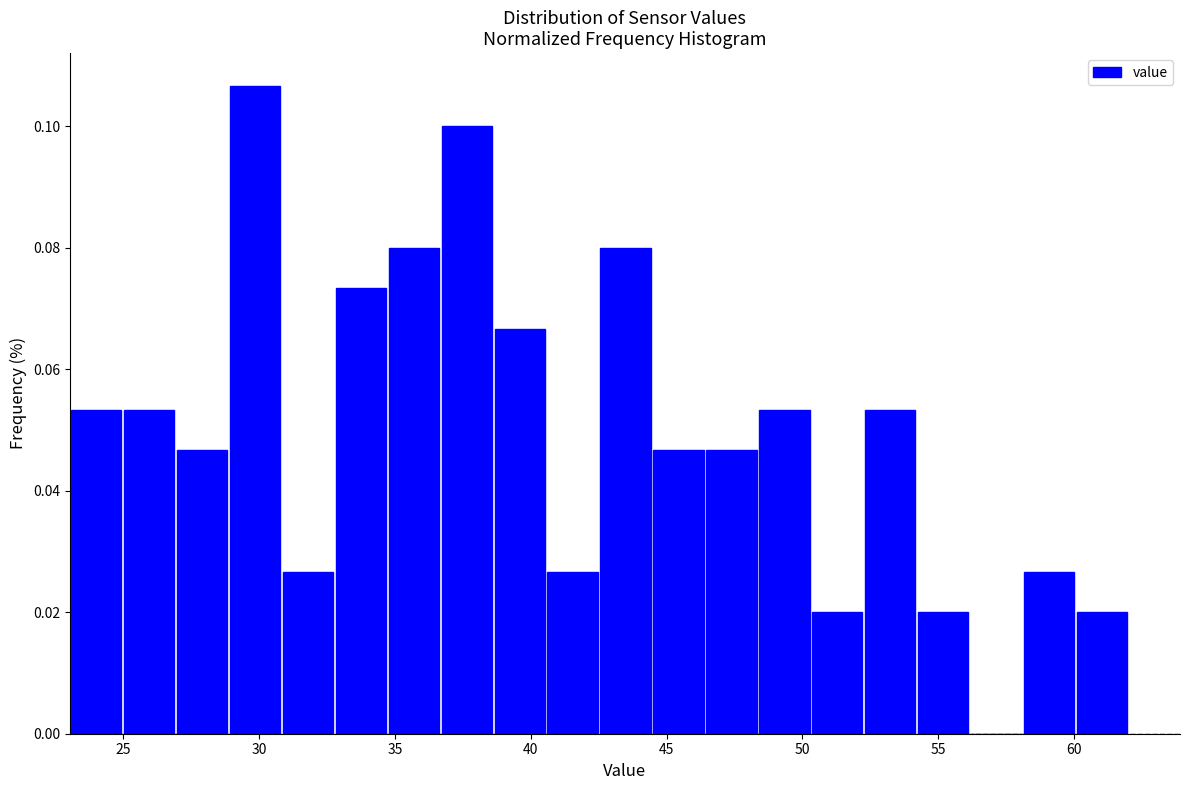

Around what value on the x-axis is the tallest bar? Give the approximate position of its centre, as read against the axis.

30.0